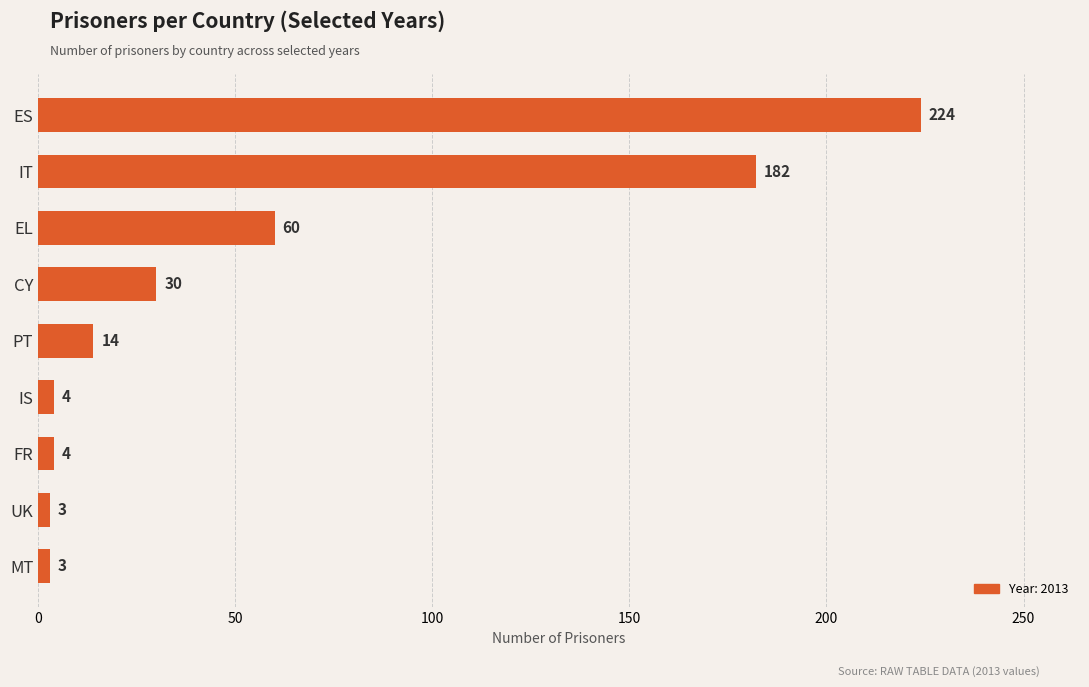

Between IT and CY, which is larger?

IT